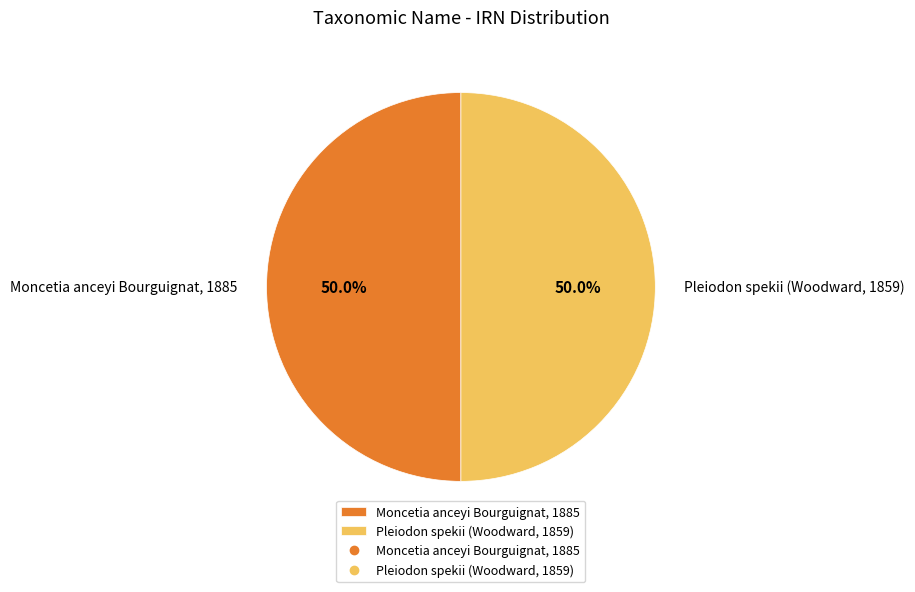

How many segments does this pie chart have?

2